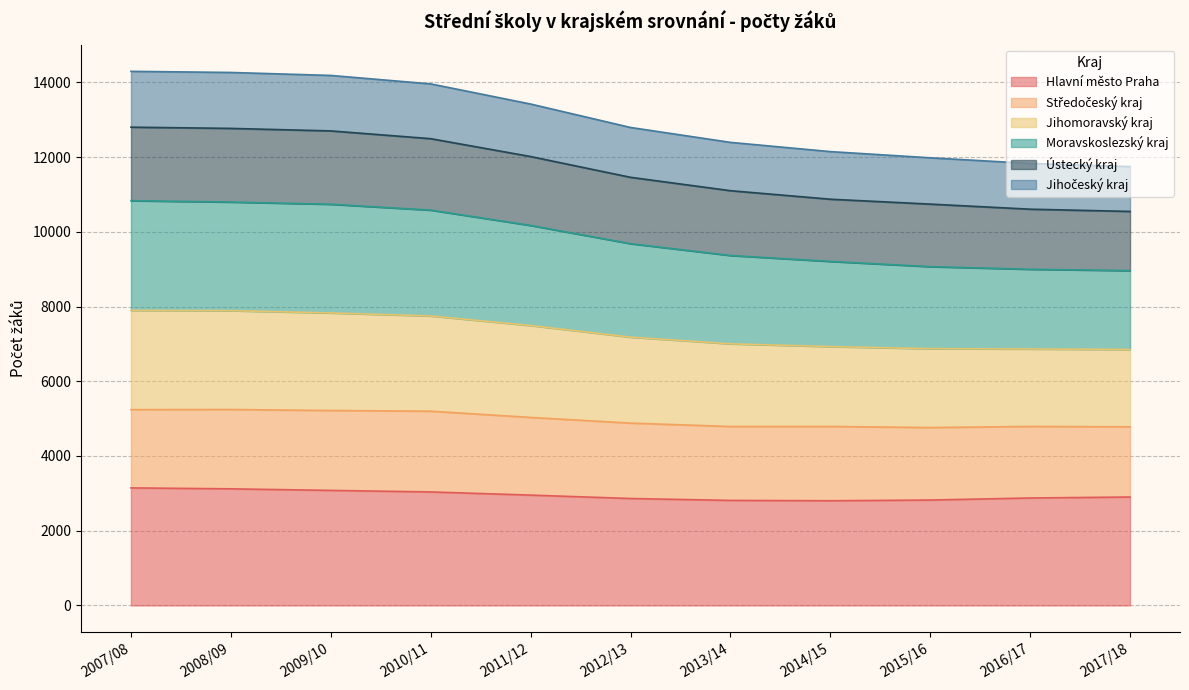

True or false: Ústecký kraj has a value of 2852 at 2014/15.

False